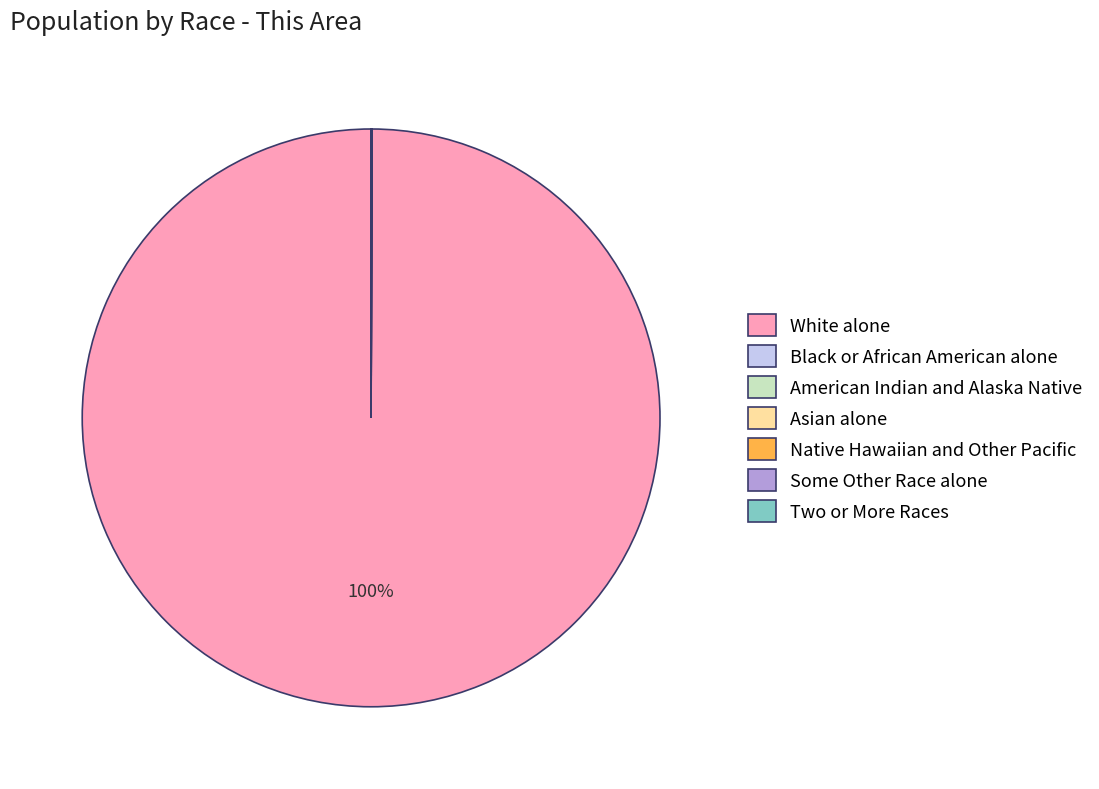

What is the largest slice in the pie chart?

White alone